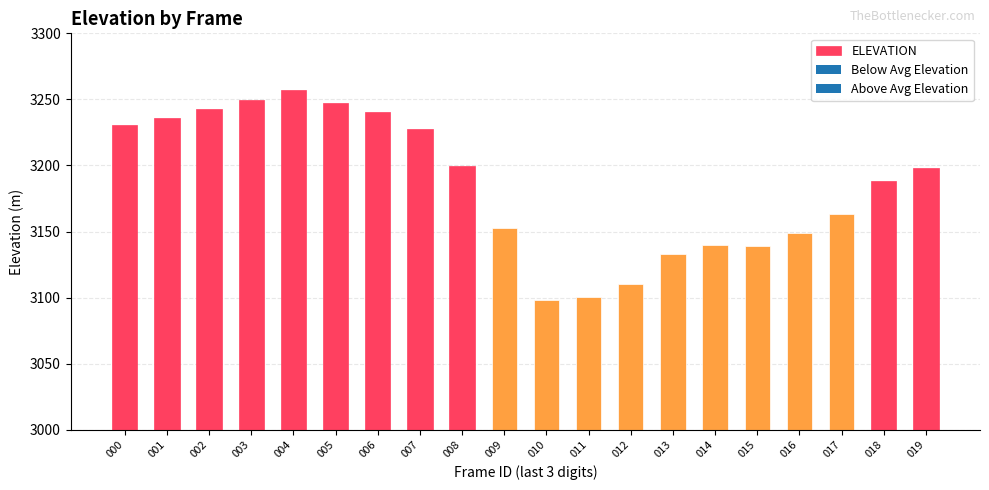

What is the change in value from 003 to 007?

-22.1